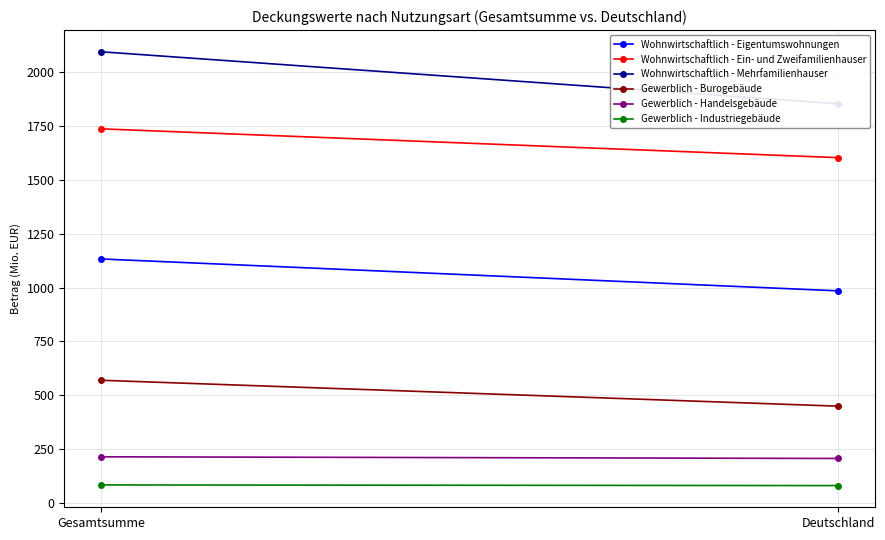

Rank the series at Gesamtsumme from lowest to highest value.

Gewerblich - Industriegebäude, Gewerblich - Handelsgebäude, Gewerblich - Burogebäude, Wohnwirtschaftlich - Eigentumswohnungen, Wohnwirtschaftlich - Ein- und Zweifamilienhauser, Wohnwirtschaftlich - Mehrfamilienhauser